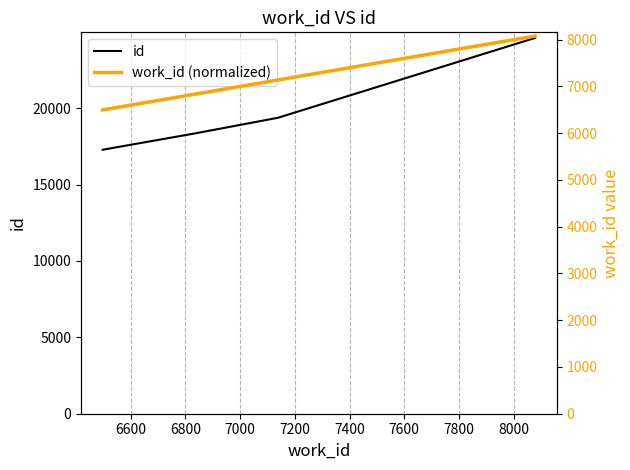

How many lines are shown in the chart?

2